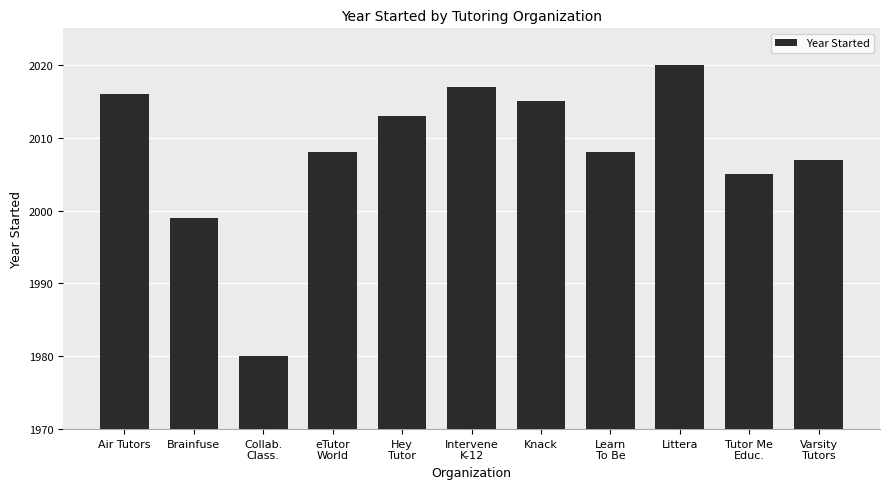

What position from the left is Littera?

9